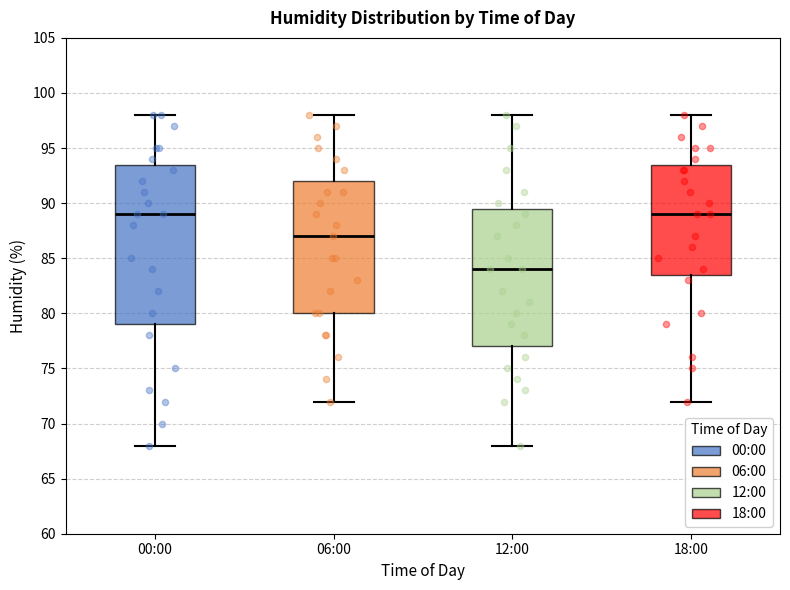

Which box has the lowest median line?

12:00